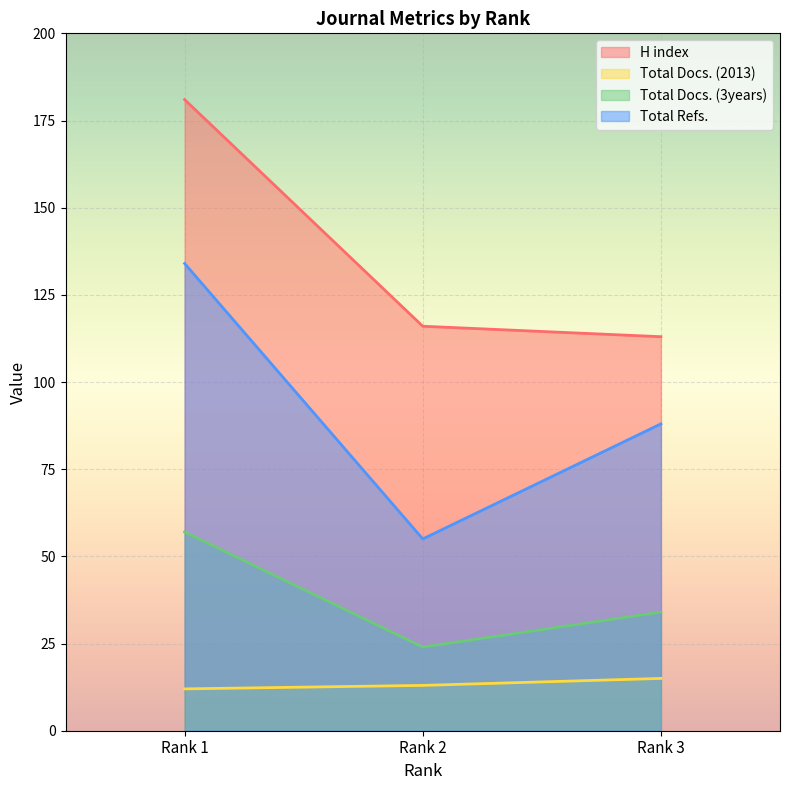

At how many categories does at least one series exceed 56?

3